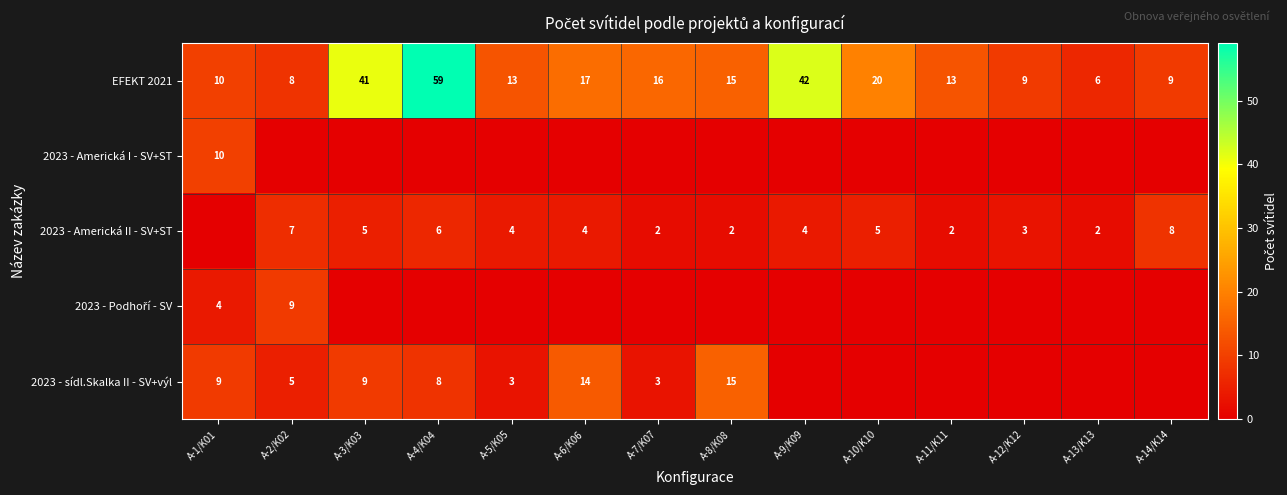

Which label corresponds to the smallest value in the chart?

A-2/K02